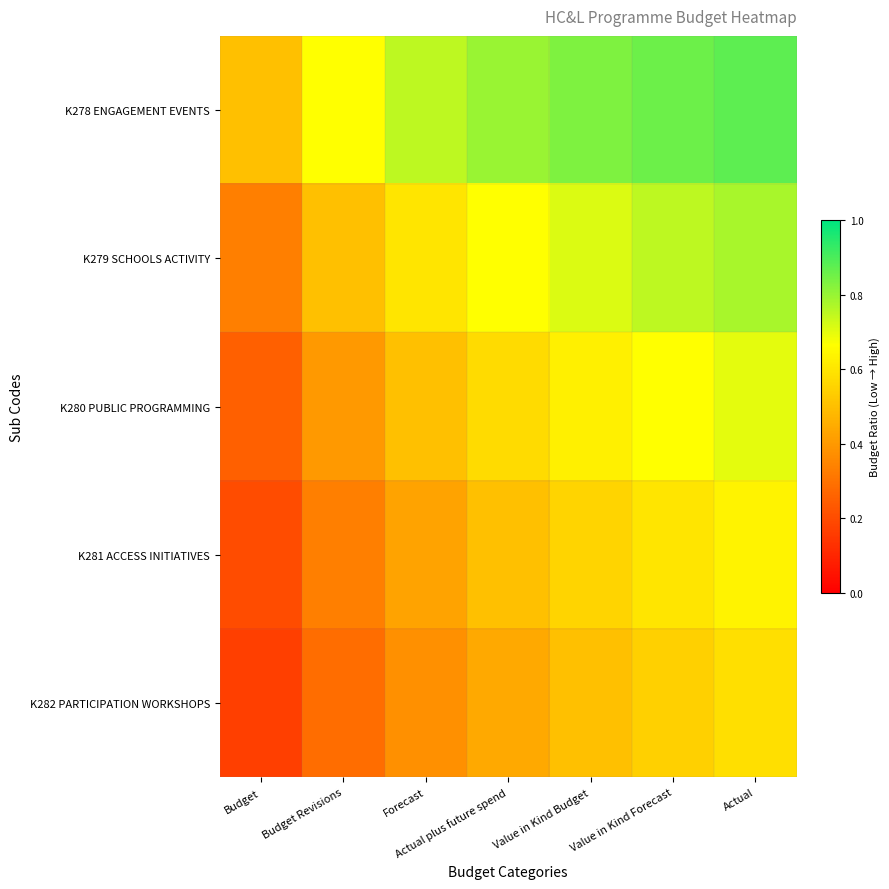

Reading left to right, what are all the values shown in this chart?

K278 ENGAGEMENT EVENTS: Budget=0.5	Budget Revisions=0.7	Forecast=0.8	Actual plus future spend=0.8	Value in Kind Budget=0.8	Value in Kind Forecast=0.9	Actual=0.9
K279 SCHOOLS ACTIVITY: Budget=0.3	Budget Revisions=0.5	Forecast=0.6	Actual plus future spend=0.7	Value in Kind Budget=0.7	Value in Kind Forecast=0.8	Actual=0.8
K280 PUBLIC PROGRAMMING: Budget=0.2	Budget Revisions=0.4	Forecast=0.5	Actual plus future spend=0.6	Value in Kind Budget=0.6	Value in Kind Forecast=0.7	Actual=0.7
K281 ACCESS INITIATIVES: Budget=0.2	Budget Revisions=0.3	Forecast=0.4	Actual plus future spend=0.5	Value in Kind Budget=0.6	Value in Kind Forecast=0.6	Actual=0.6
K282 PARTICIPATION WORKSHOPS: Budget=0.2	Budget Revisions=0.3	Forecast=0.4	Actual plus future spend=0.4	Value in Kind Budget=0.5	Value in Kind Forecast=0.5	Actual=0.6